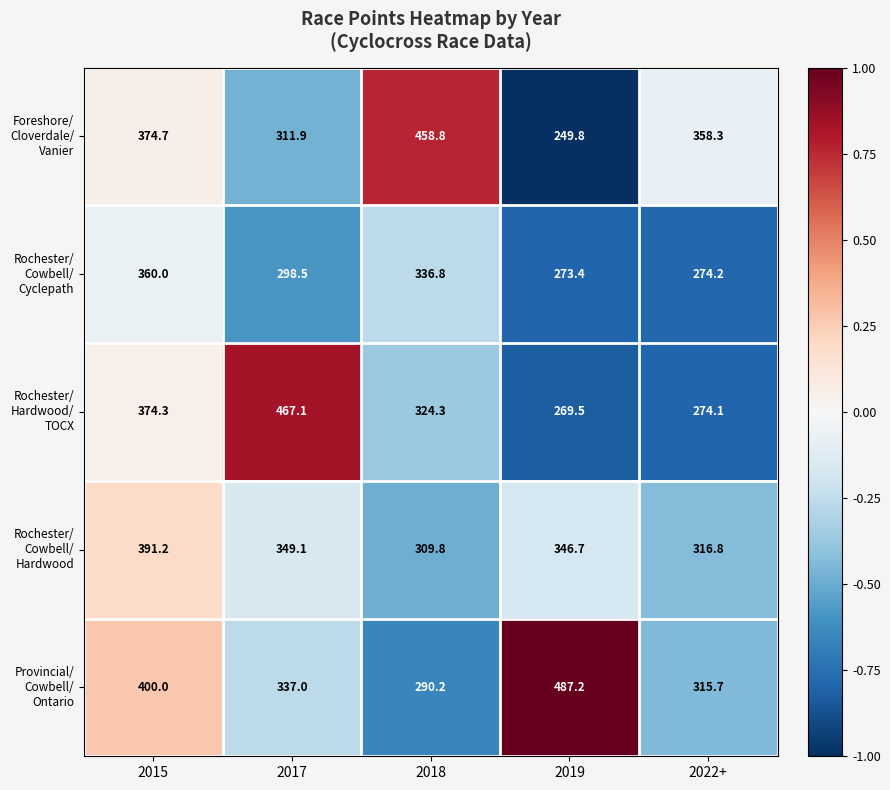

What is the difference between the highest and lowest values at 2015?

40.0